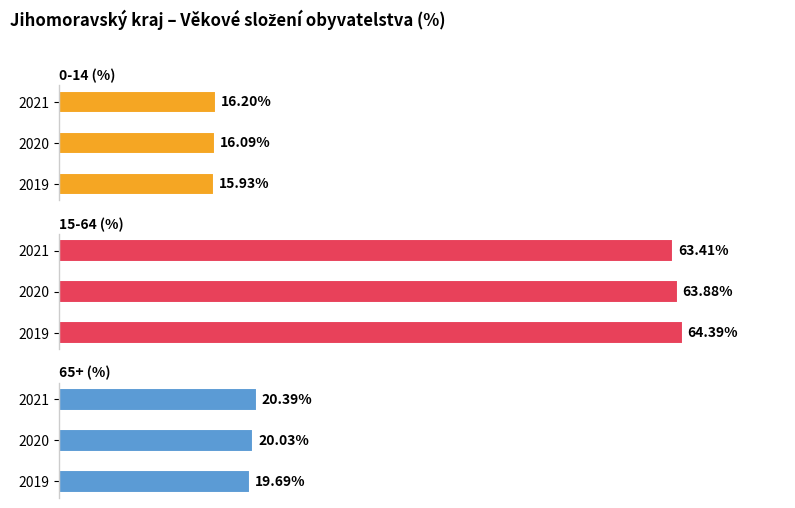

At which category is the sum across all series the highest?

2019